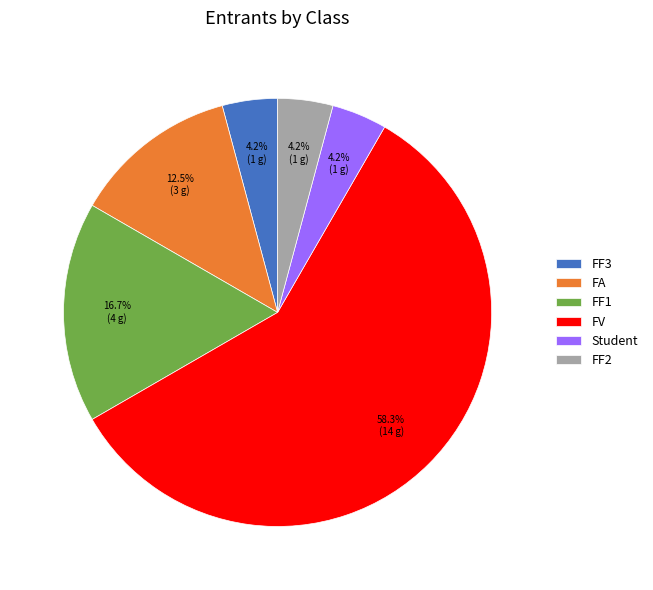

Which category has the biggest portion of the pie?

FV